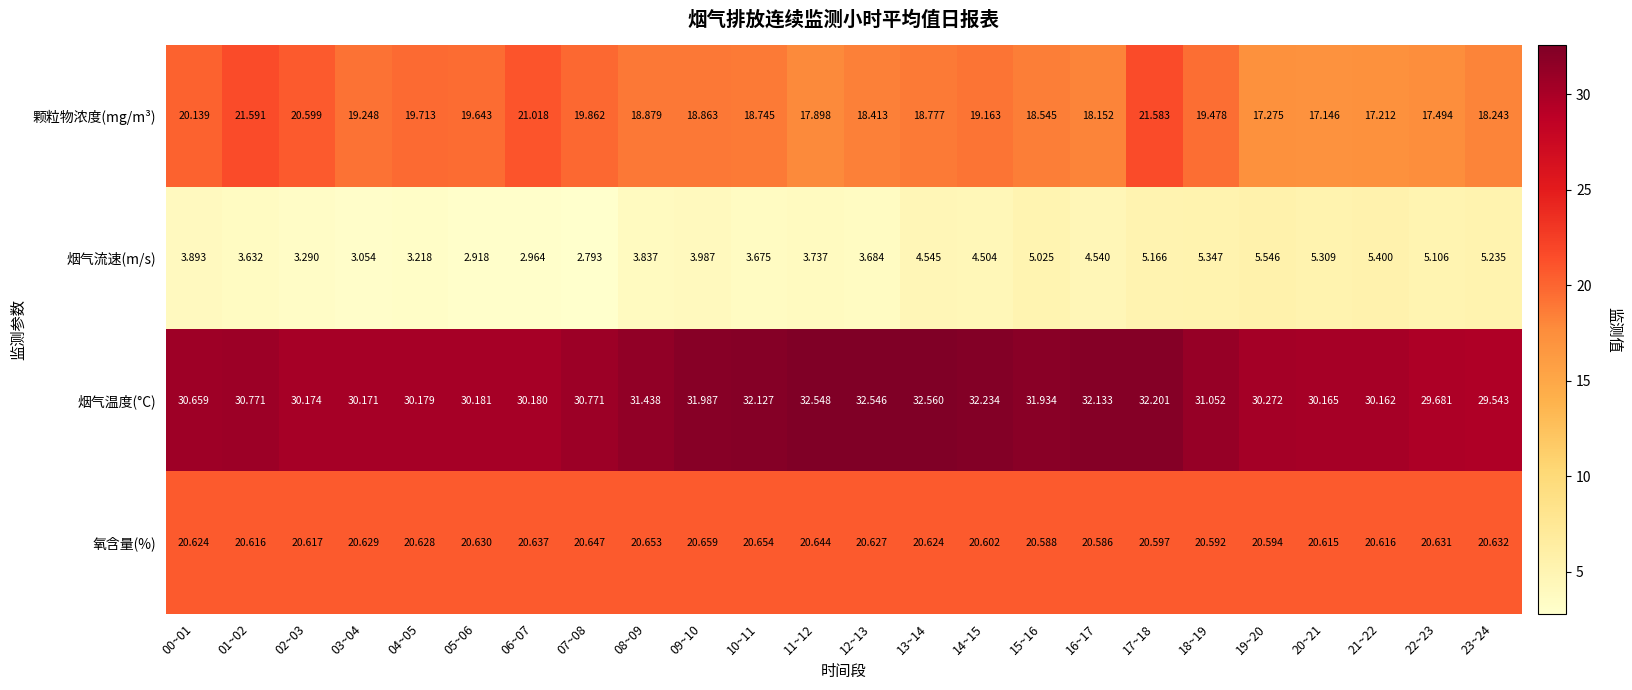

Is the value of 烟气温度(°C) at 12~13 greater than the value of 烟气流速(m/s) at 02~03?

Yes